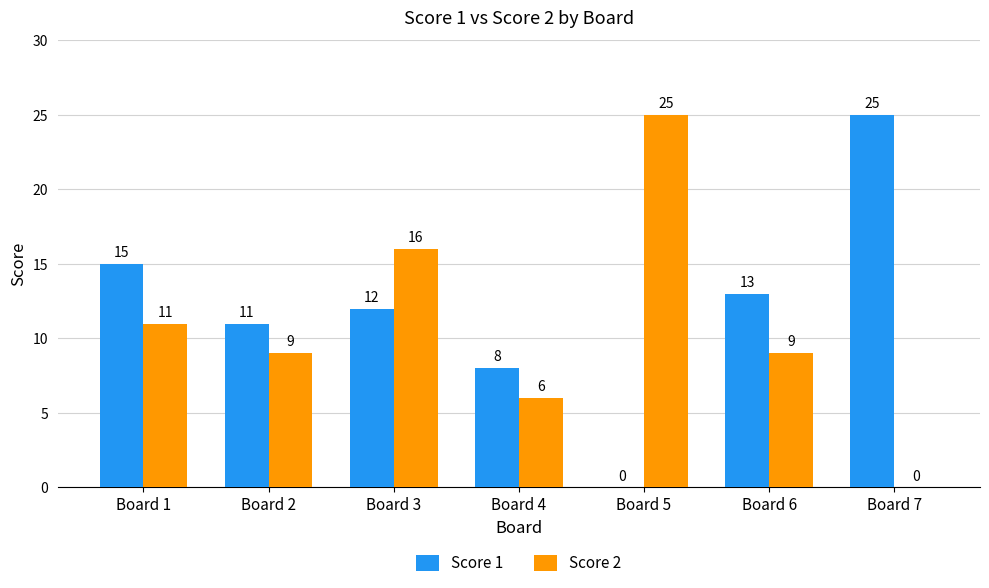

Which series has the largest total across all categories?

Score 1